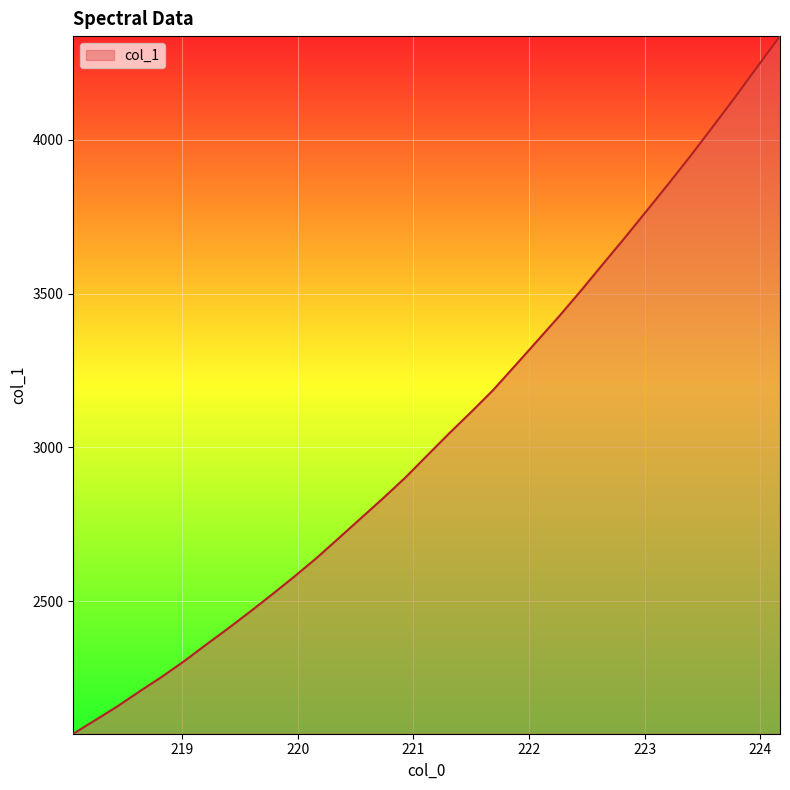

What is the value of the 29th point from the left?

3953.1